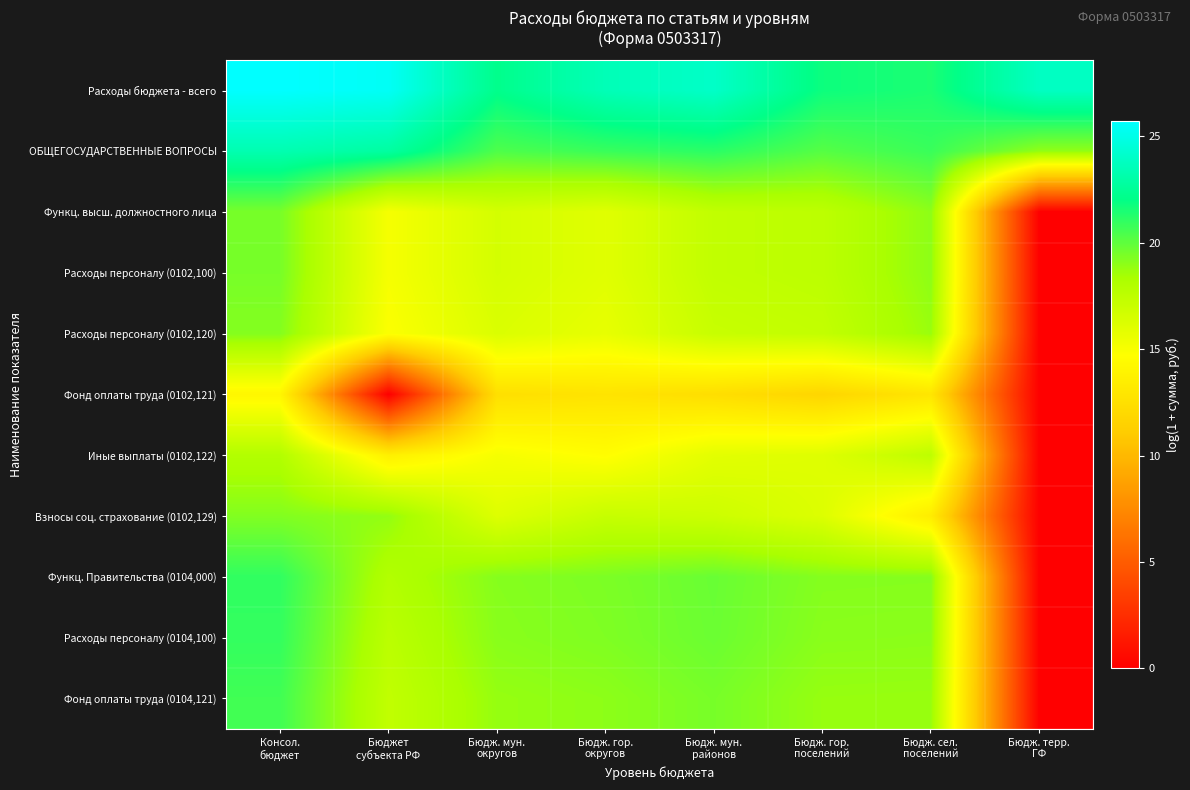

What is the total value across all series at Бюдж. сел.
поселений?

199.8